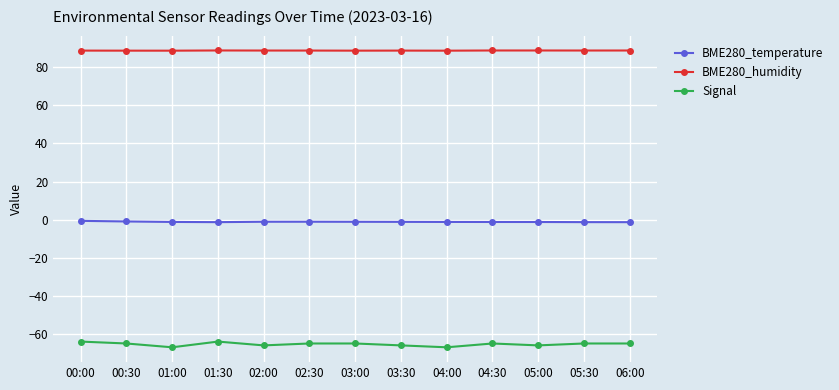

The value of BME280_humidity at 00:00 is 88.7. True or false?

True